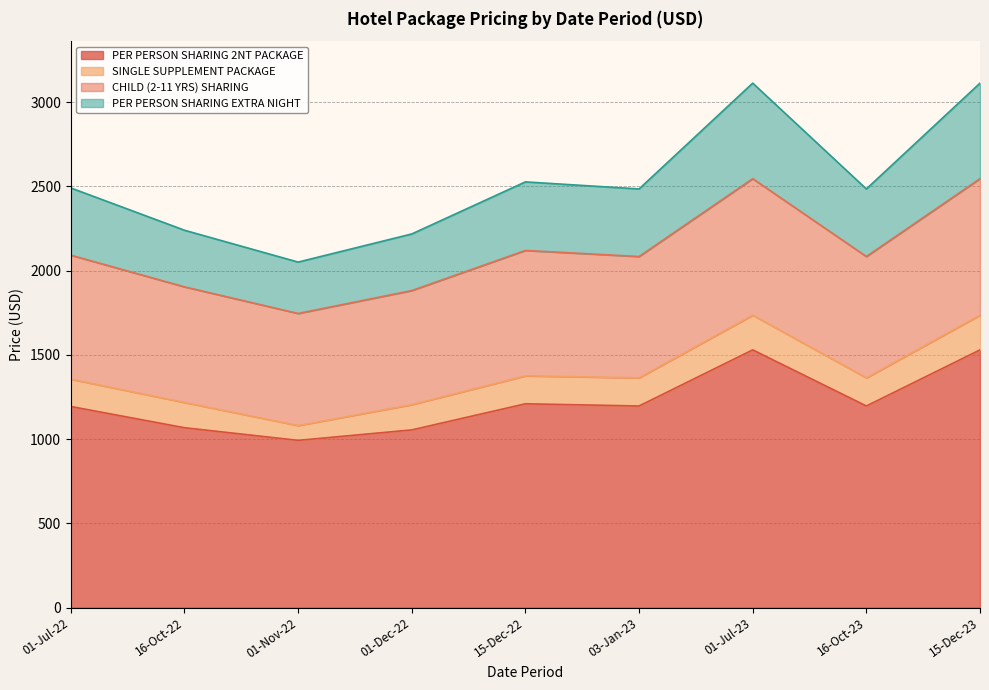

What are all the series names shown in the legend?

PER PERSON SHARING 2NT PACKAGE, SINGLE SUPPLEMENT PACKAGE, CHILD (2-11 YRS) SHARING, PER PERSON SHARING EXTRA NIGHT